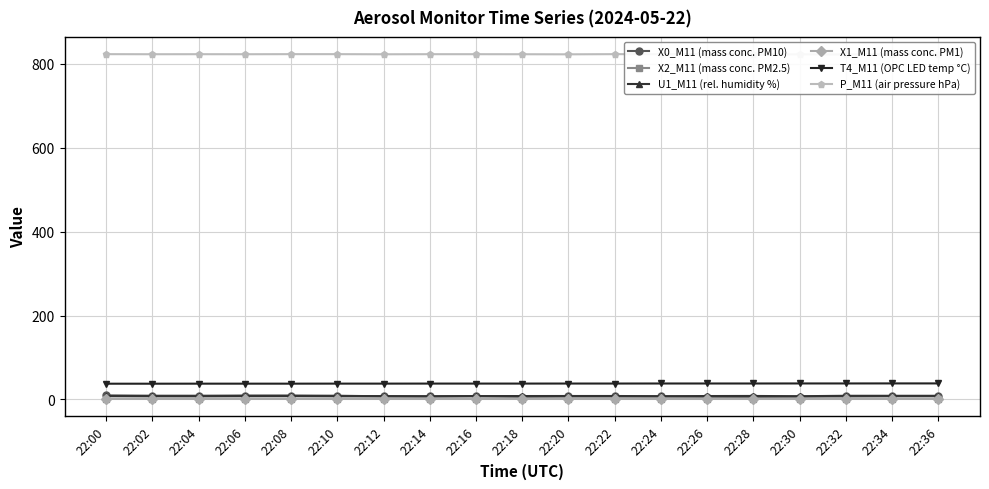

At which category does P_M11 (air pressure hPa) reach its first local valley?

22:02